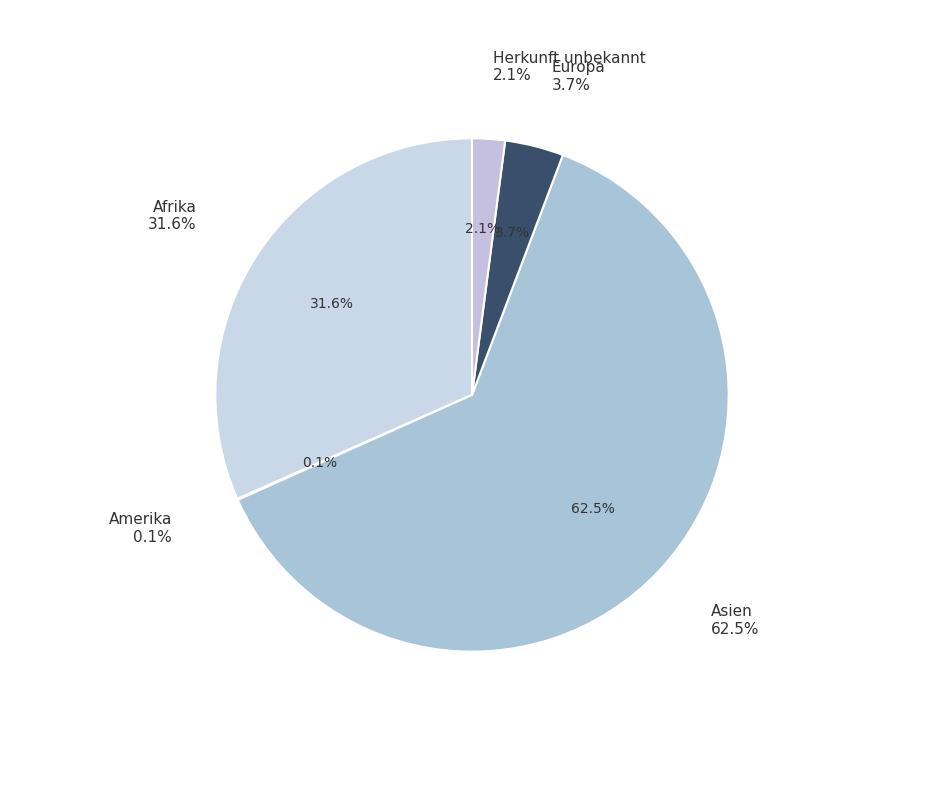

Which slice is the smallest?

Amerika